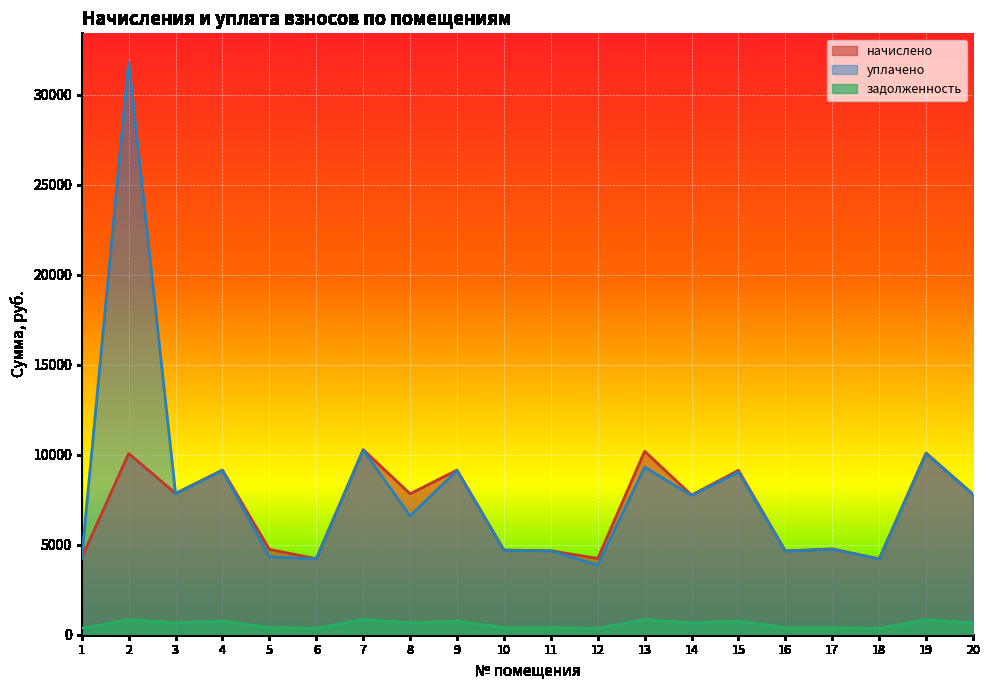

True or false: уплачено has a value of 5645.0 at 18.

False